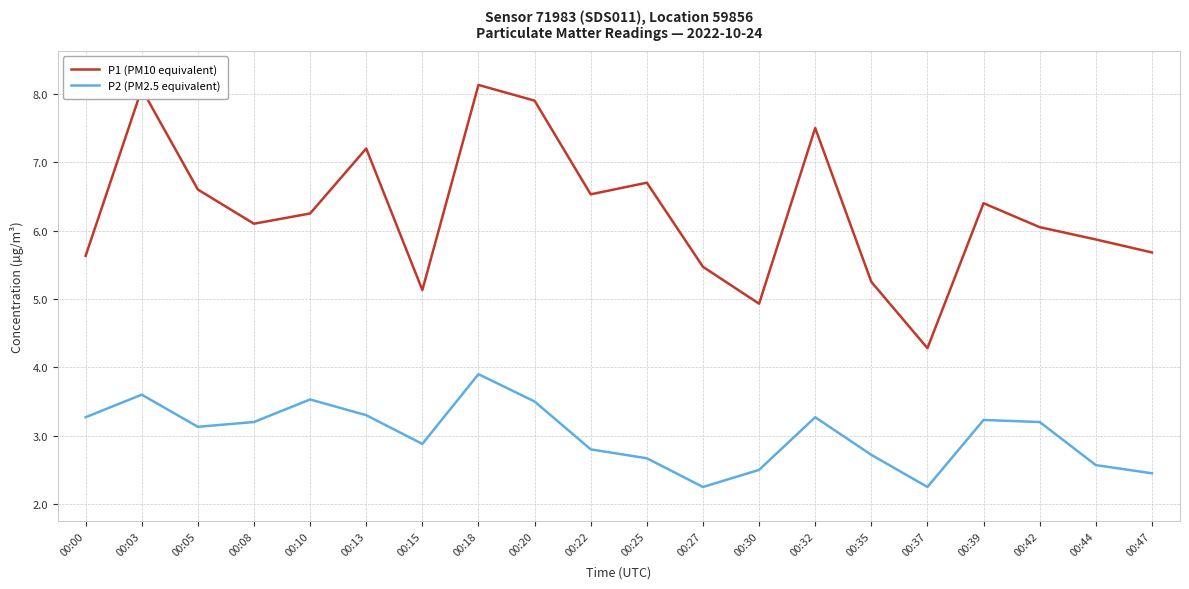

What is the sum of the P1 (PM10 equivalent) values at 00:42 and 00:30?

11.0